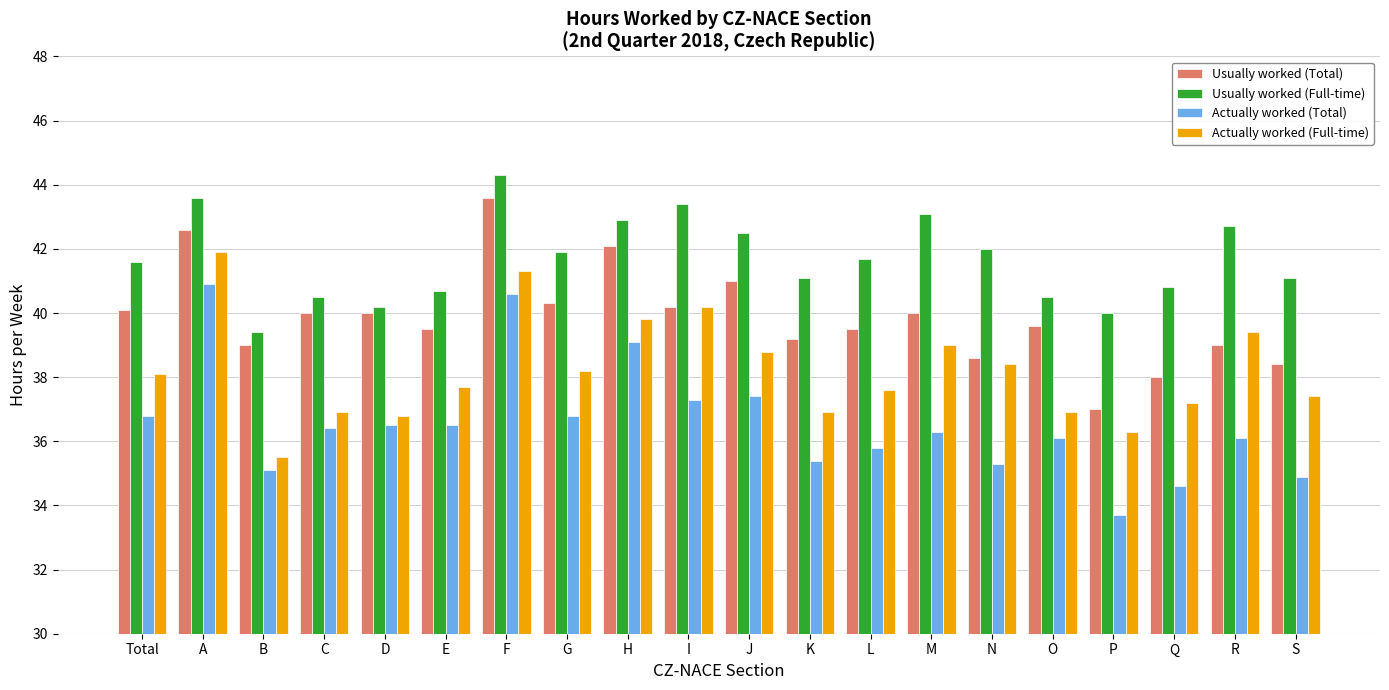

What is the label of the 3rd bar from the right?

Q